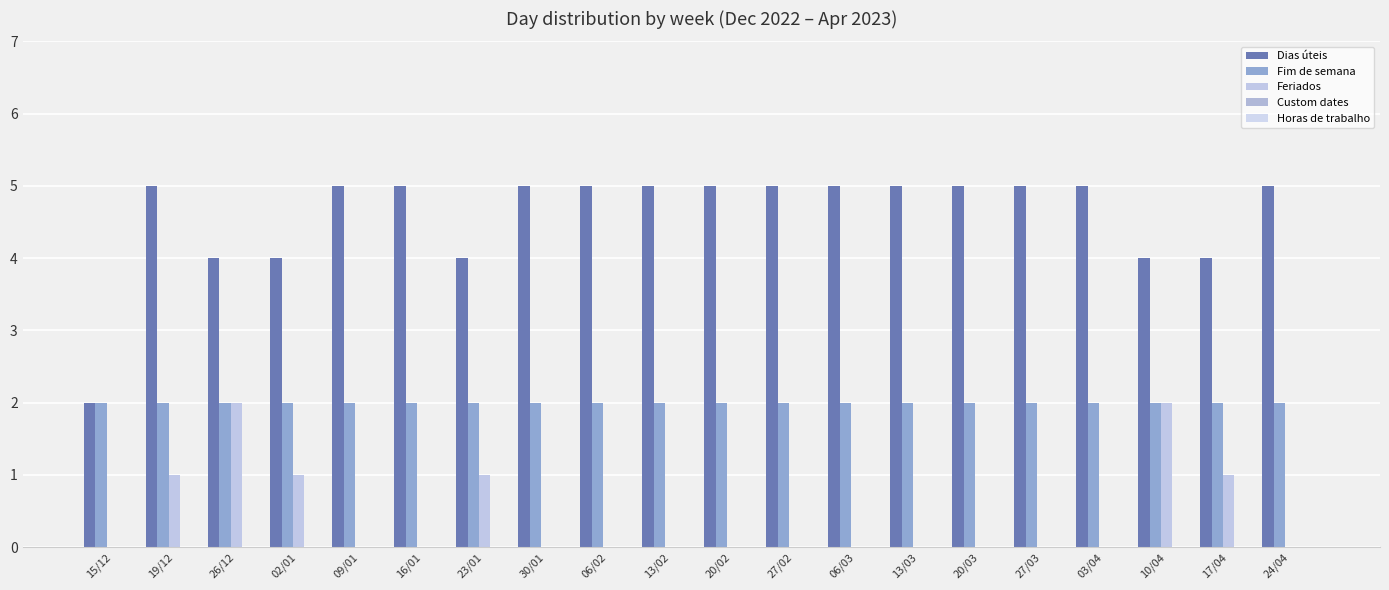

Reading left to right, extract all data points from this chart.

Dias úteis: 2	5	4	4	5	5	4	5	5	5	5	5	5	5	5	5	5	4	4	5
Fim de semana: 2	2	2	2	2	2	2	2	2	2	2	2	2	2	2	2	2	2	2	2
Feriados: 0	1	2	1	0	0	1	0	0	0	0	0	0	0	0	0	0	2	1	0
Custom dates: 0	0	0	0	0	0	0	0	0	0	0	0	0	0	0	0	0	0	0	0
Horas de trabalho: 0	0	0	0	0	0	0	0	0	0	0	0	0	0	0	0	0	0	0	0